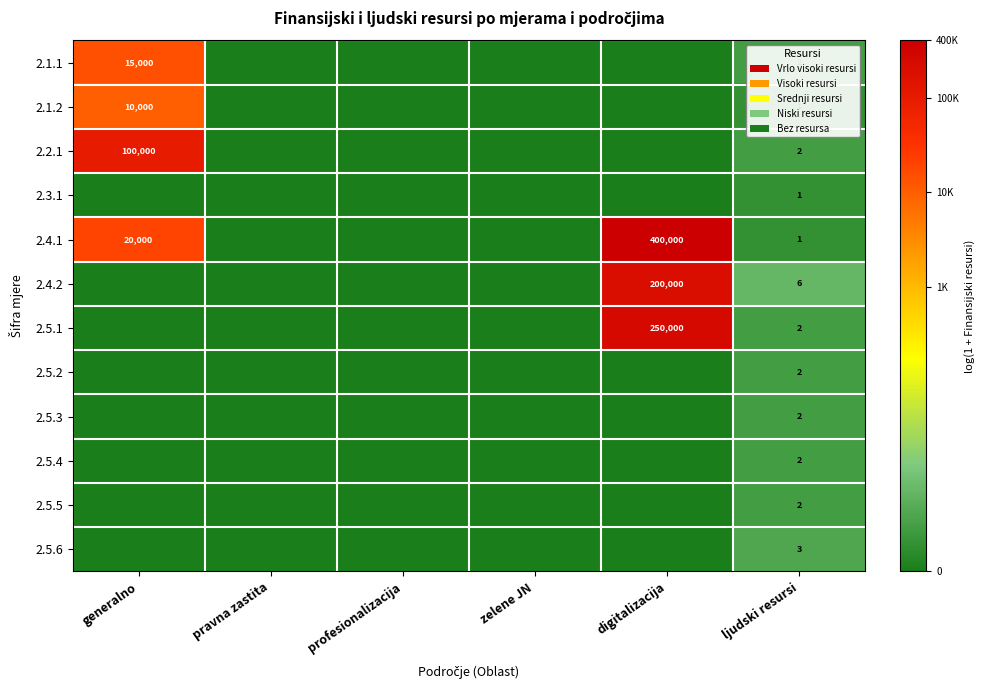

The value of 2.5.2 at ljudski resursi is 1. True or false?

False